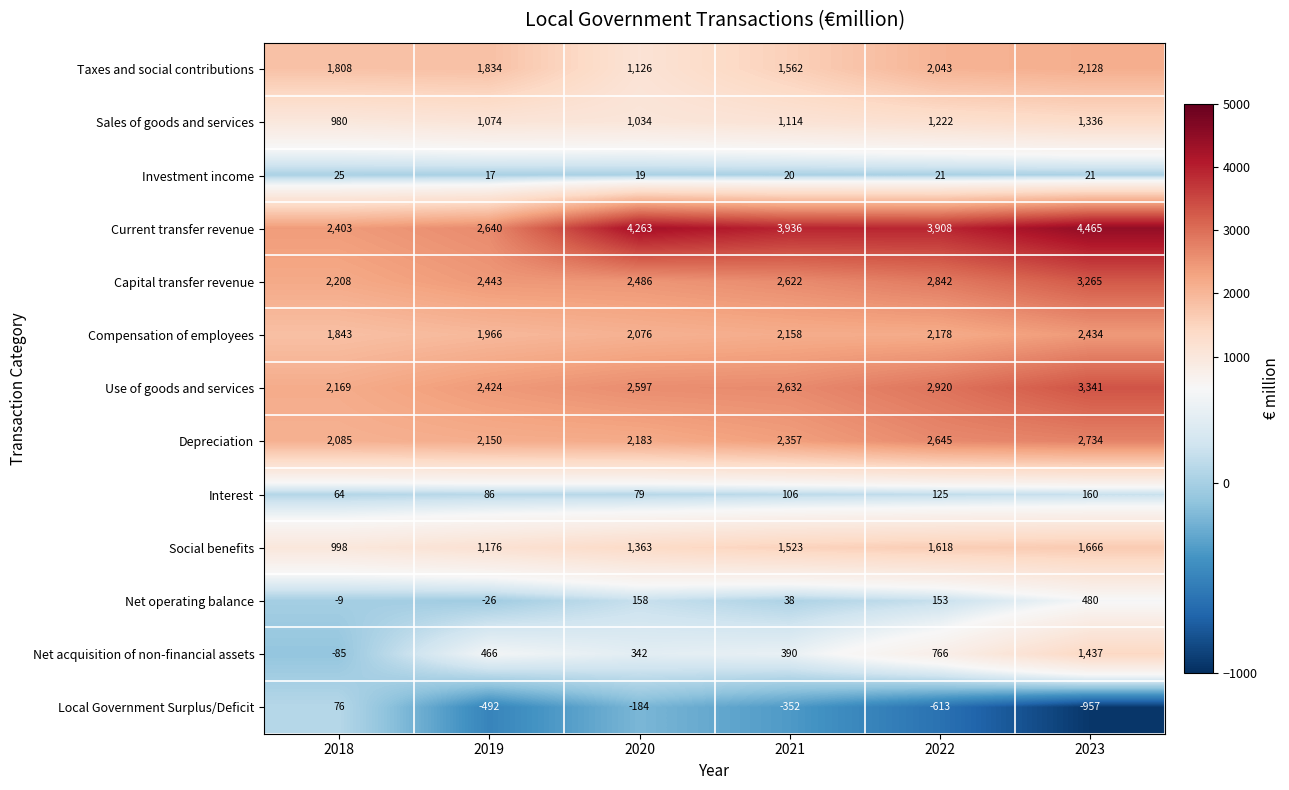

Which series has the largest total across all categories?

Current transfer revenue